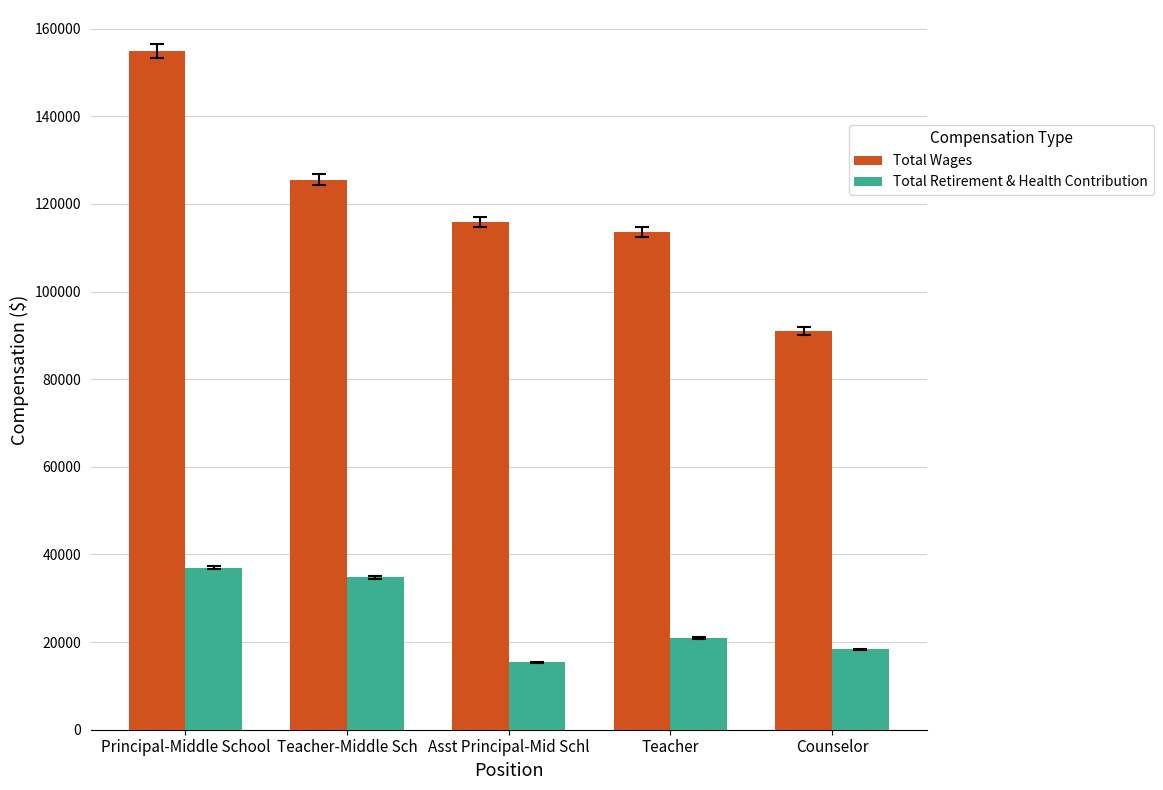

What is the label of the 2nd bar from the right?

Teacher